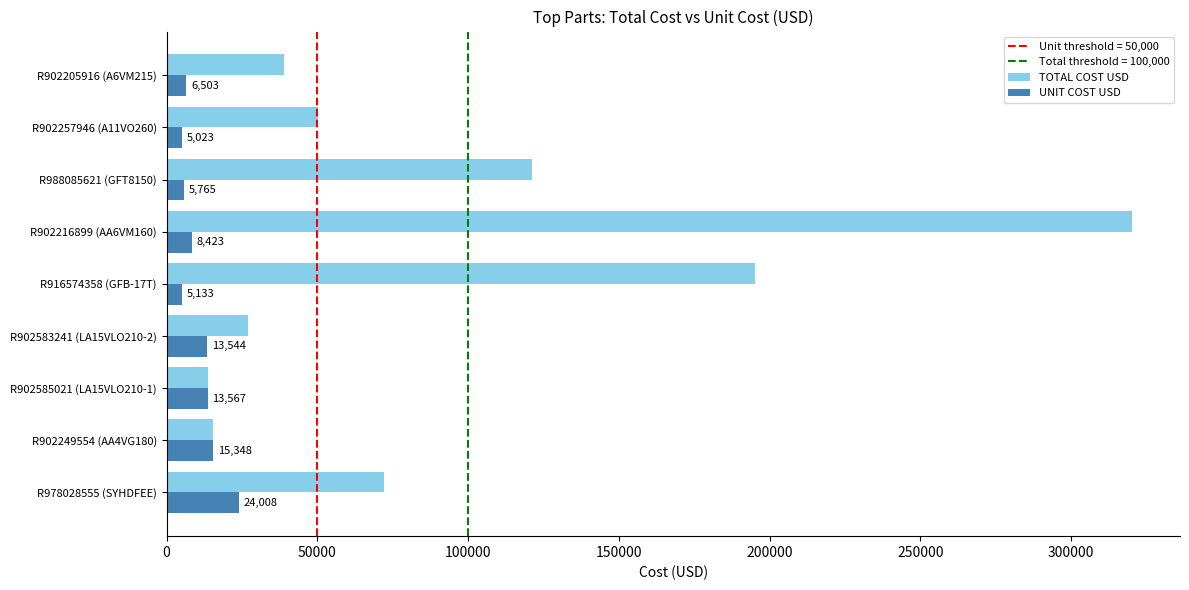

Where is TOTAL COST USD nearest to the value 166822?

R916574358 (GFB-17T)